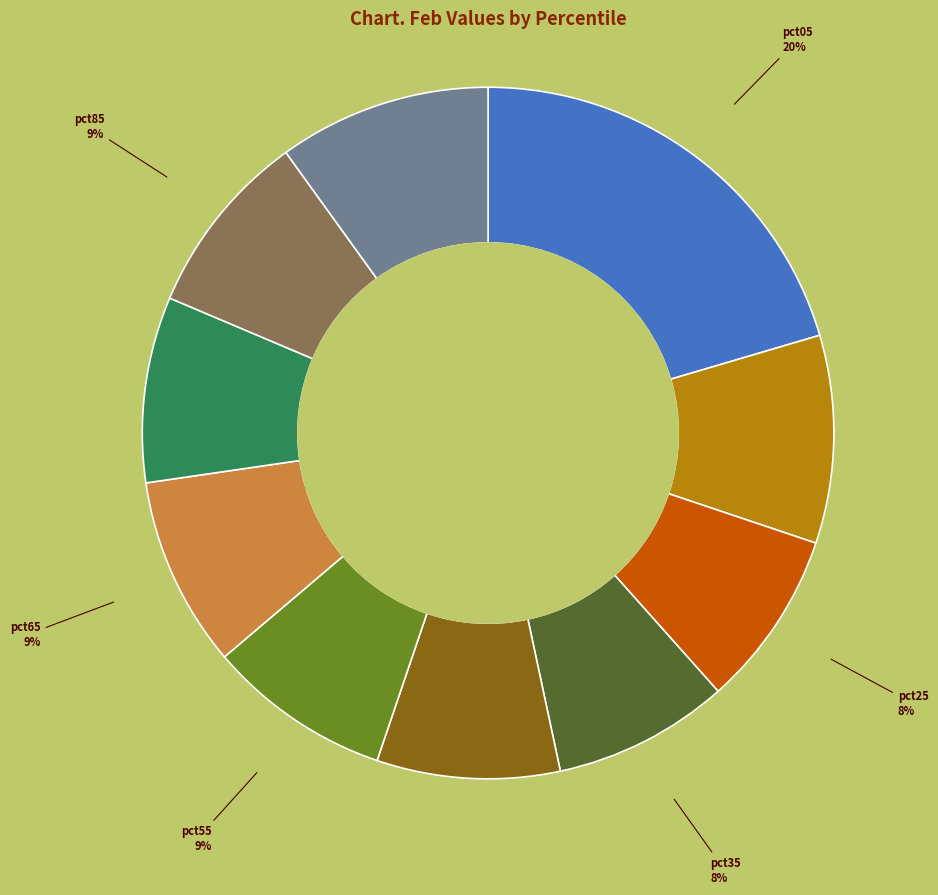

Which category has the biggest portion of the pie?

pct05